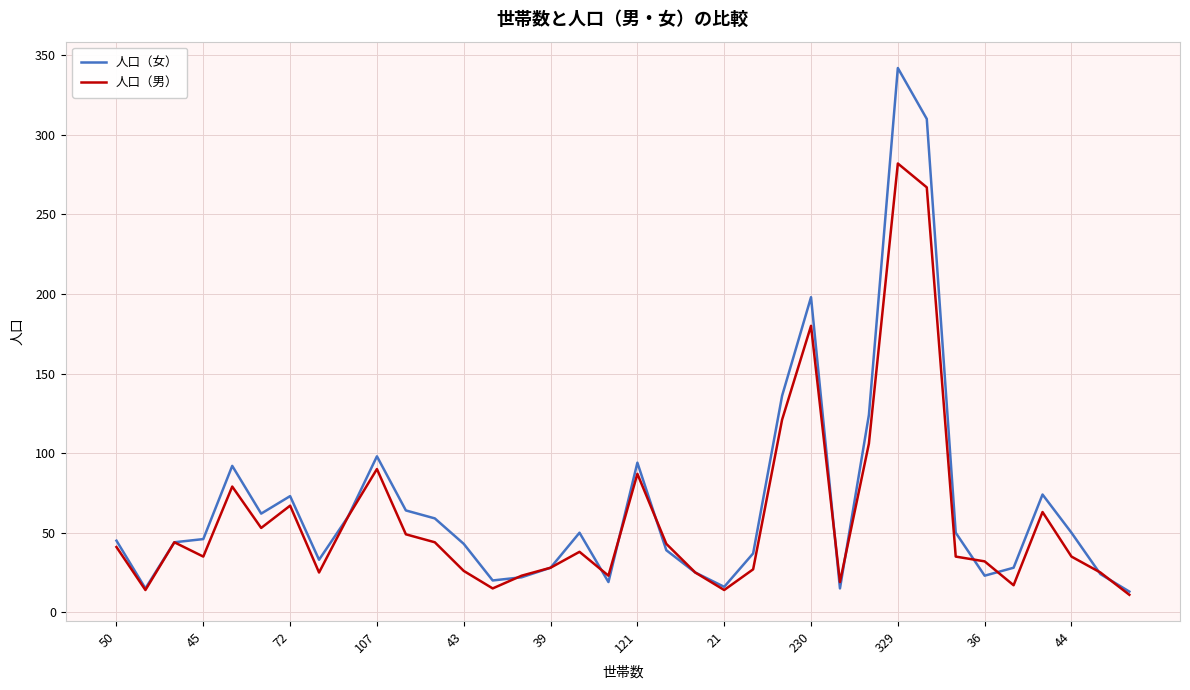

Does the chart have visible grid lines?

Yes